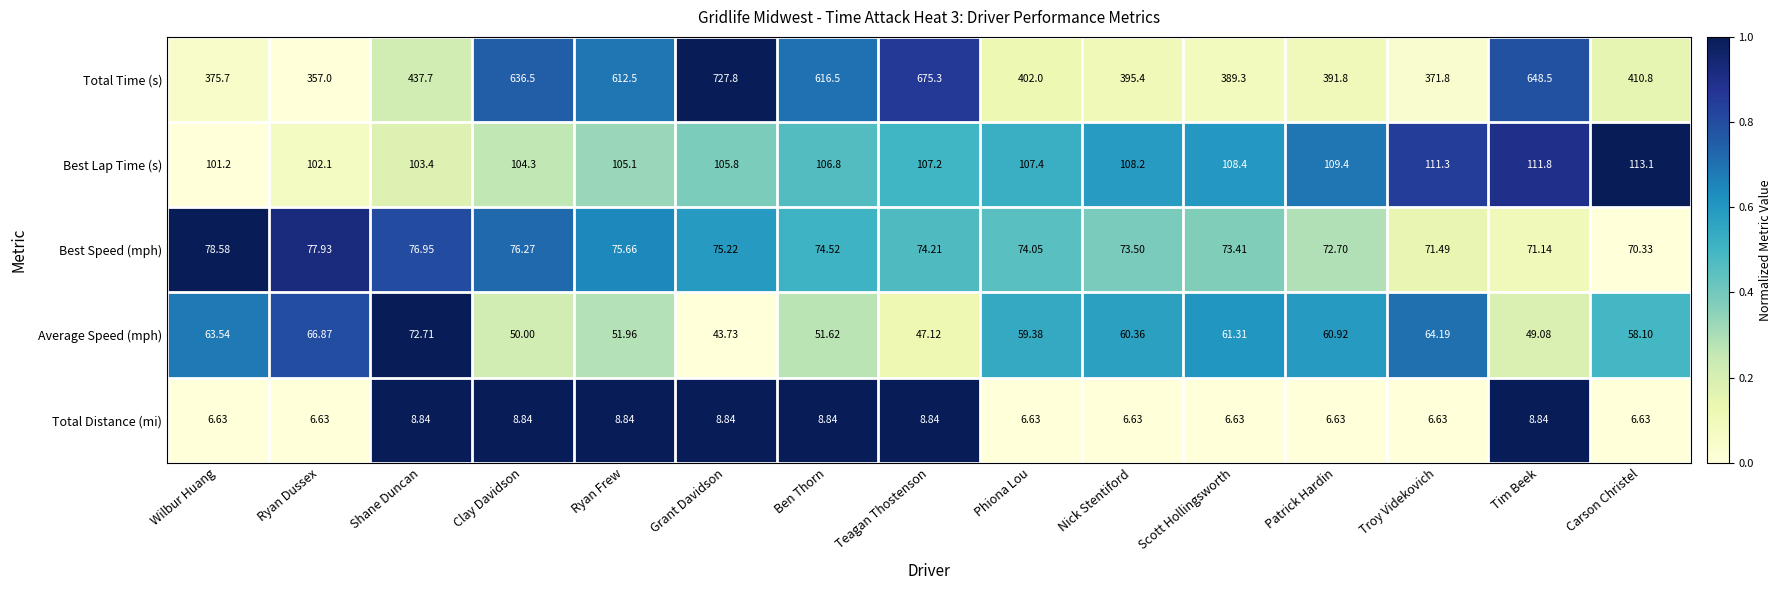

Where does the Best Speed (mph) series first go above 74?

Wilbur Huang